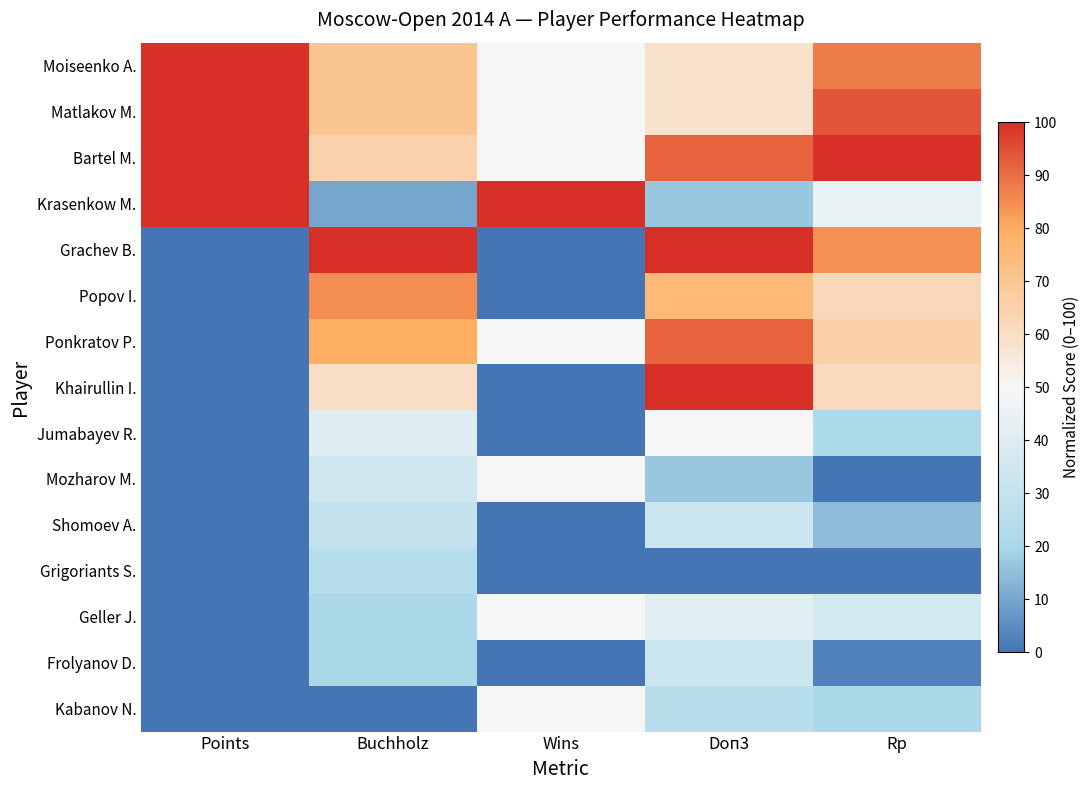

How many series are shown in this chart?

15